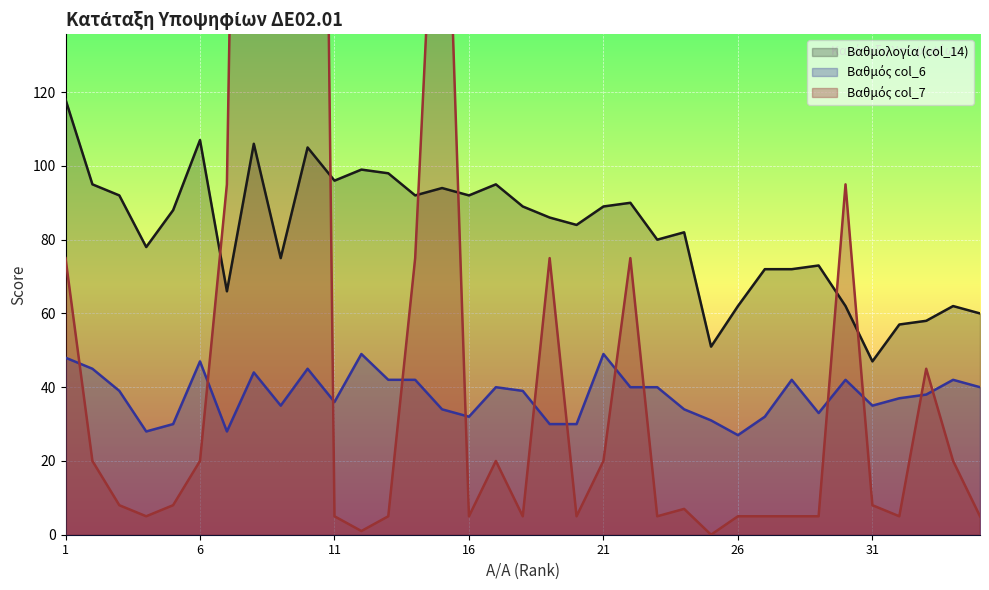

Which has a higher value, 23 or 20?

20